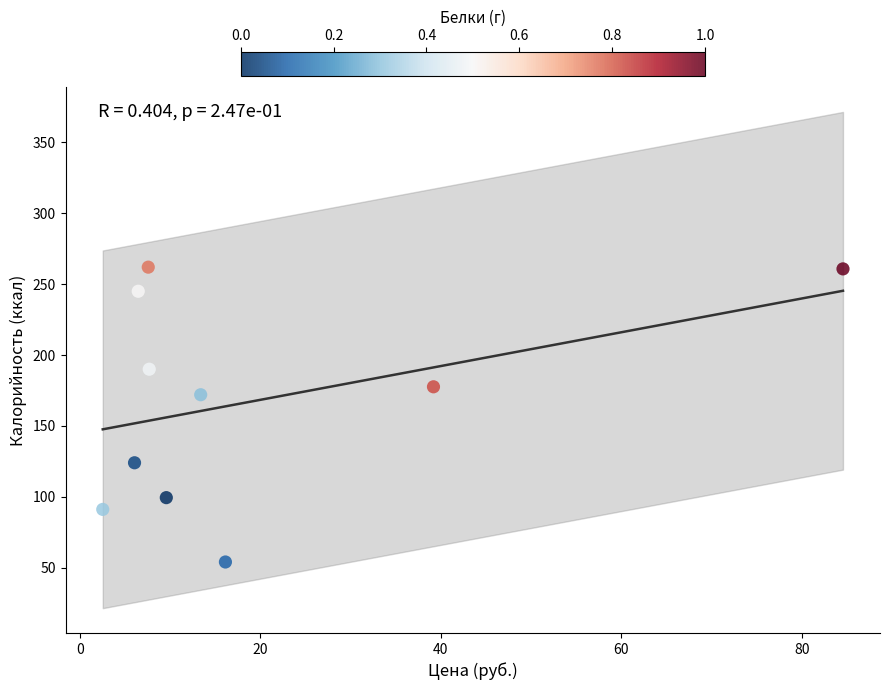

What is the average Y value?

167.6